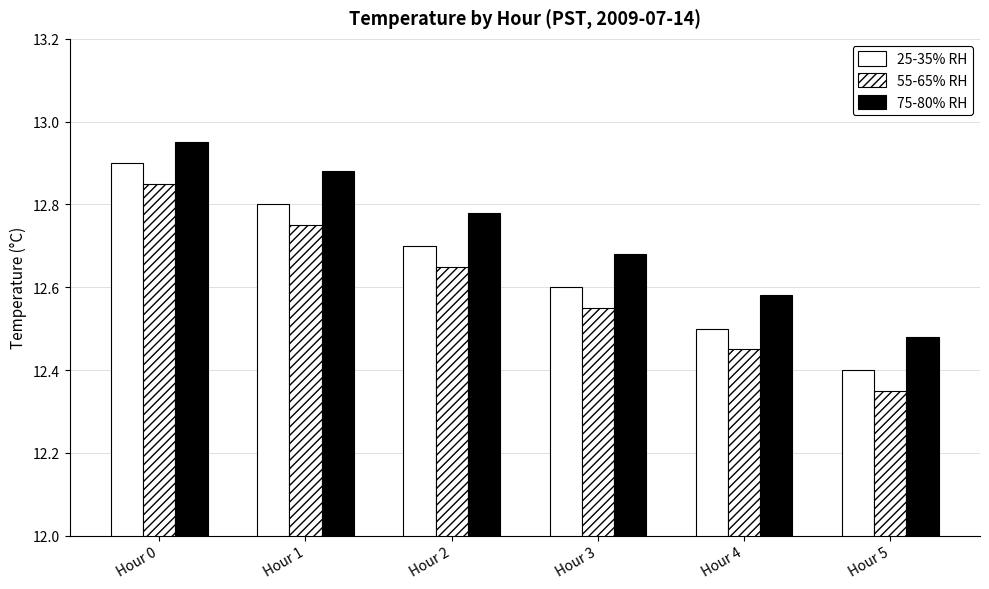

True or false: 55-65% RH has a value of 12.7 at Hour 2.

True